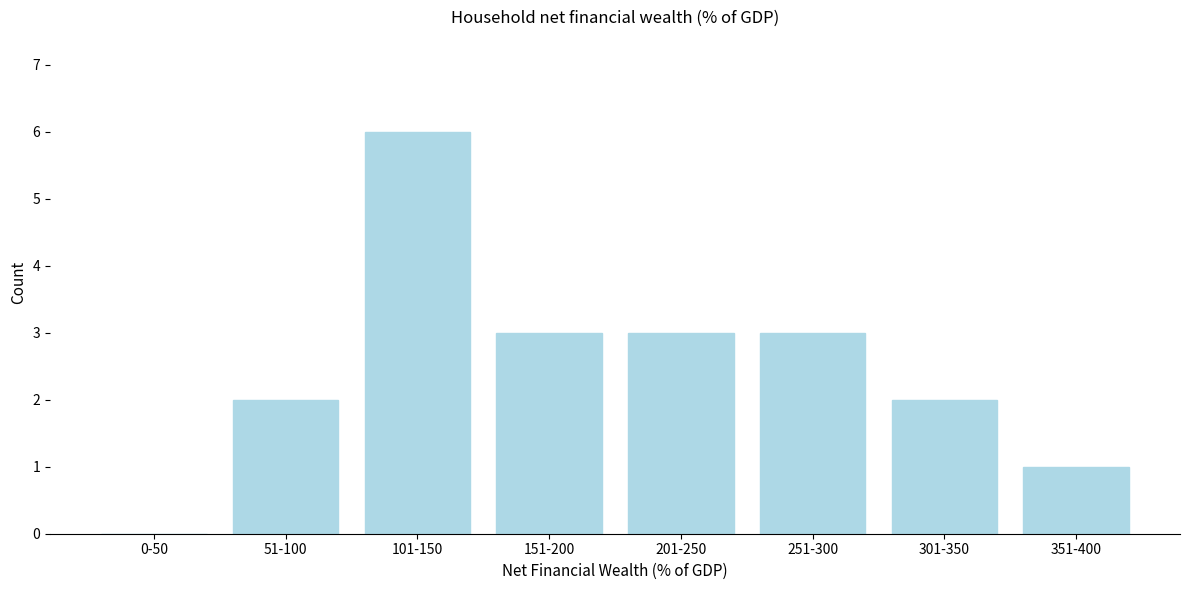

What is the sum of the values at 51-100 and 151-200?

5